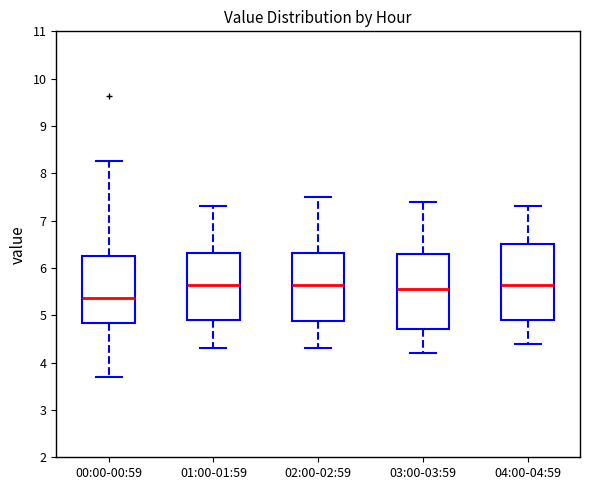

Reading left to right, read every box against the y-axis: the position of its median line, the range the box covers, and the ends of its whiskers. The values are not printed on the chart, so give them approximately, as read against the axis.

00:00-00:59: median 5.4, box 4.8 to 6.3, whiskers 3.7 to 8.3
01:00-01:59: median 5.7, box 4.9 to 6.3, whiskers 4.3 to 7.3
02:00-02:59: median 5.7, box 4.9 to 6.3, whiskers 4.3 to 7.5
03:00-03:59: median 5.6, box 4.7 to 6.3, whiskers 4.2 to 7.4
04:00-04:59: median 5.7, box 4.9 to 6.5, whiskers 4.4 to 7.3